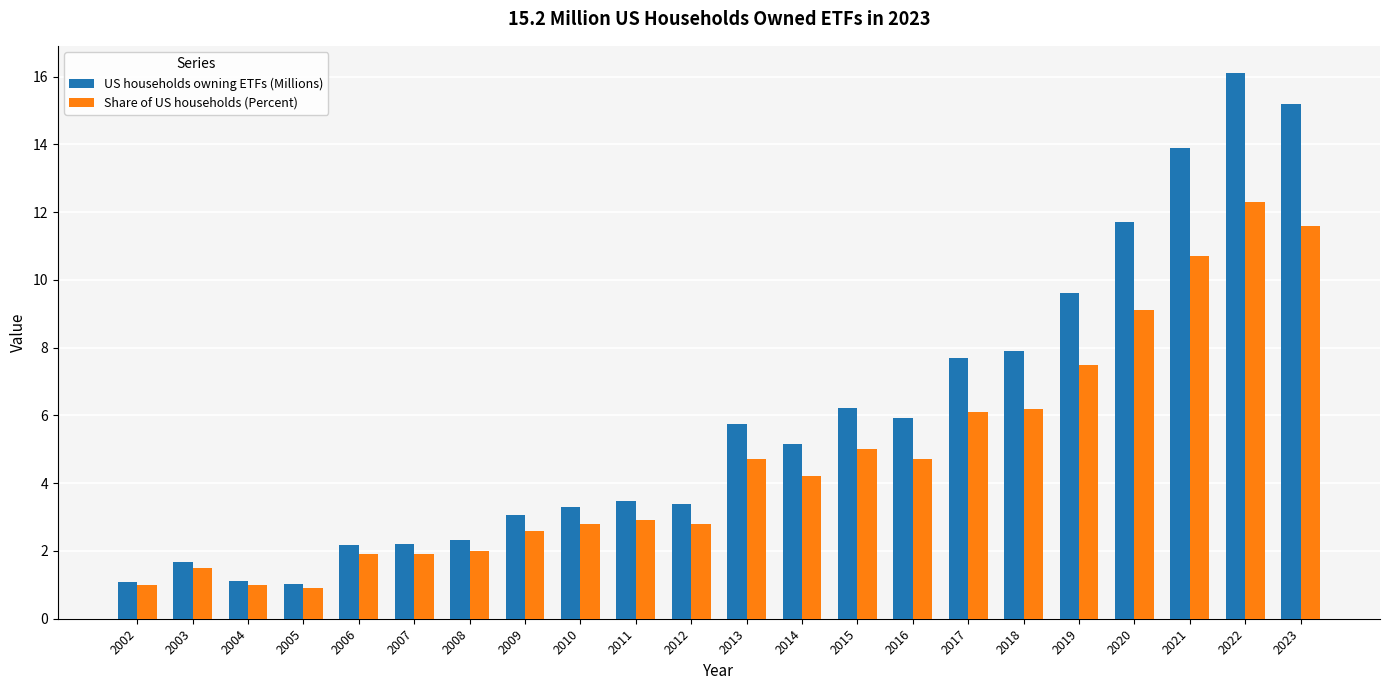

Reading left to right, extract all data points from this chart.

US households owning ETFs (Millions): 2002=1.1	2003=1.7	2004=1.1	2005=1.0	2006=2.2	2007=2.2	2008=2.3	2009=3.0	2010=3.3	2011=3.5	2012=3.4	2013=5.8	2014=5.2	2015=6.2	2016=5.9	2017=7.7	2018=7.9	2019=9.6	2020=11.7	2021=13.9	2022=16.1	2023=15.2
Share of US households (Percent): 2002=1.0	2003=1.5	2004=1.0	2005=0.9	2006=1.9	2007=1.9	2008=2.0	2009=2.6	2010=2.8	2011=2.9	2012=2.8	2013=4.7	2014=4.2	2015=5.0	2016=4.7	2017=6.1	2018=6.2	2019=7.5	2020=9.1	2021=10.7	2022=12.3	2023=11.6